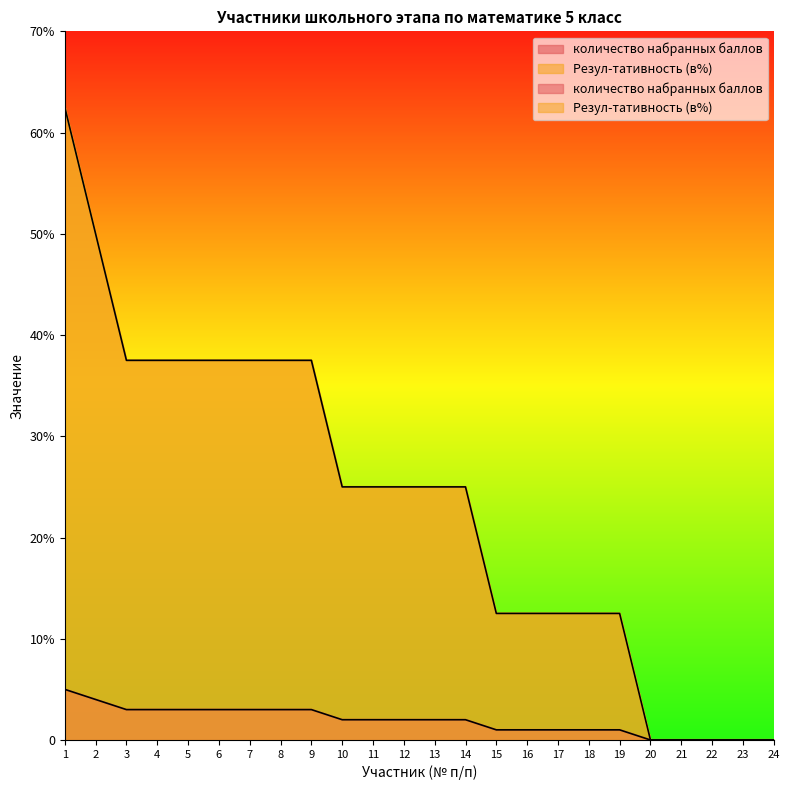

Which series has the largest range (max minus min)?

Резул-тативность (в%)